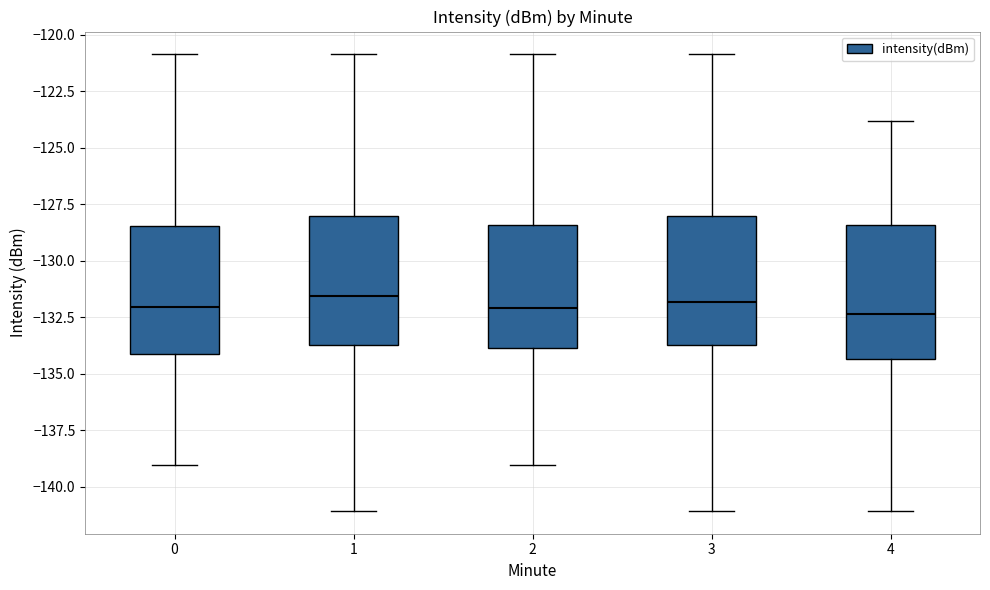

Reading left to right, transcribe this box plot: for each box, give where its median line is, the range the box spans, and where its two whiskers end, as read against the y-axis. The values are not printed on the chart, so give them approximately, as read against the axis.

0: median -132.0, box -134.0 to -128.5, whiskers -139.0 to -121.0
1: median -131.5, box -133.5 to -128.0, whiskers -141.0 to -121.0
2: median -132.0, box -134.0 to -128.5, whiskers -139.0 to -121.0
3: median -132.0, box -133.5 to -128.0, whiskers -141.0 to -121.0
4: median -132.5, box -134.5 to -128.5, whiskers -141.0 to -124.0